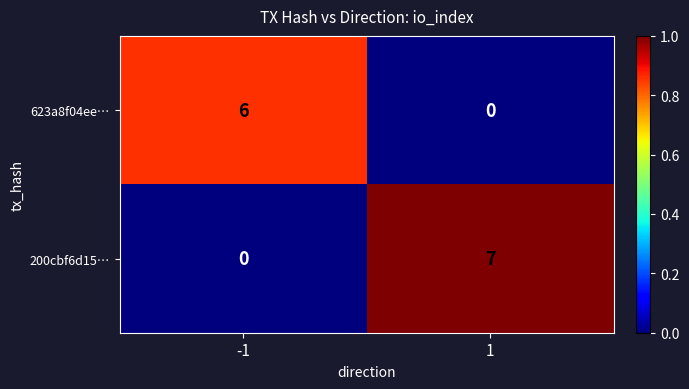

List the series in order of their overall mean, highest first.

200cbf6d15…, 623a8f04ee…